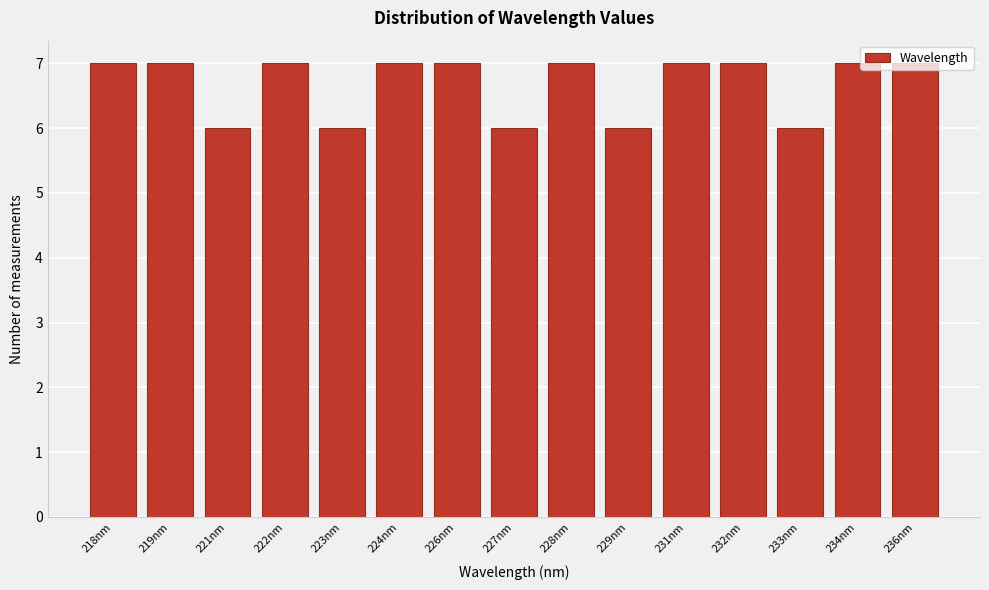

What is the average value?

7